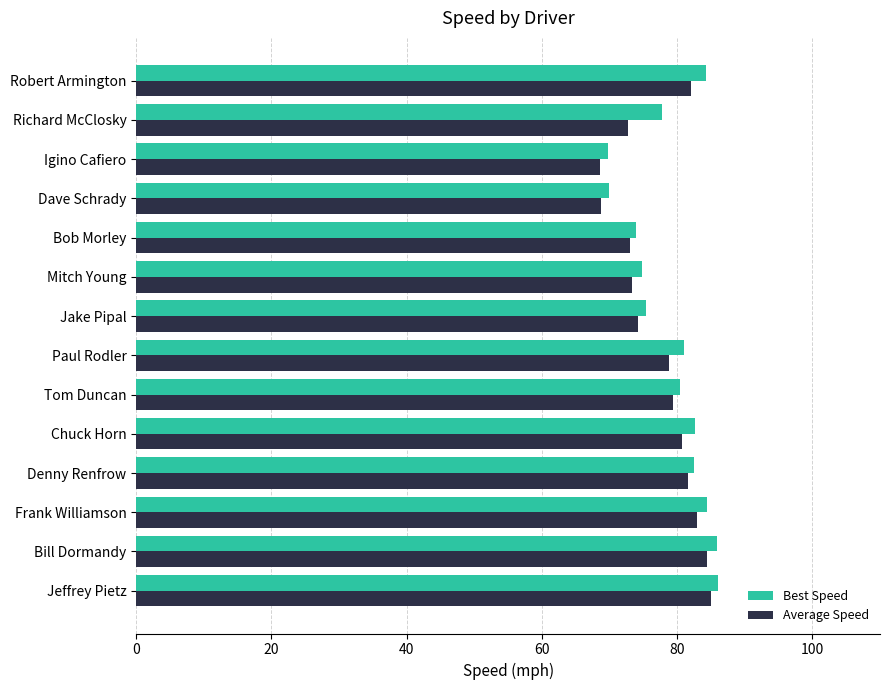

What is the difference between the highest and lowest values at Richard McClosky?

5.0